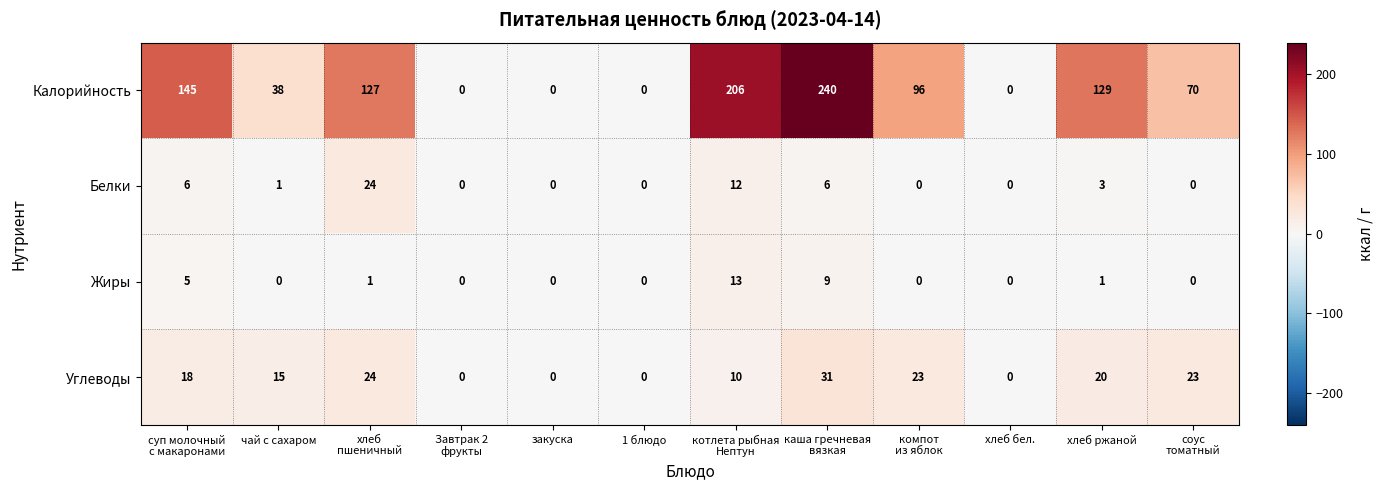

Which series has the widest spread of values?

Калорийность